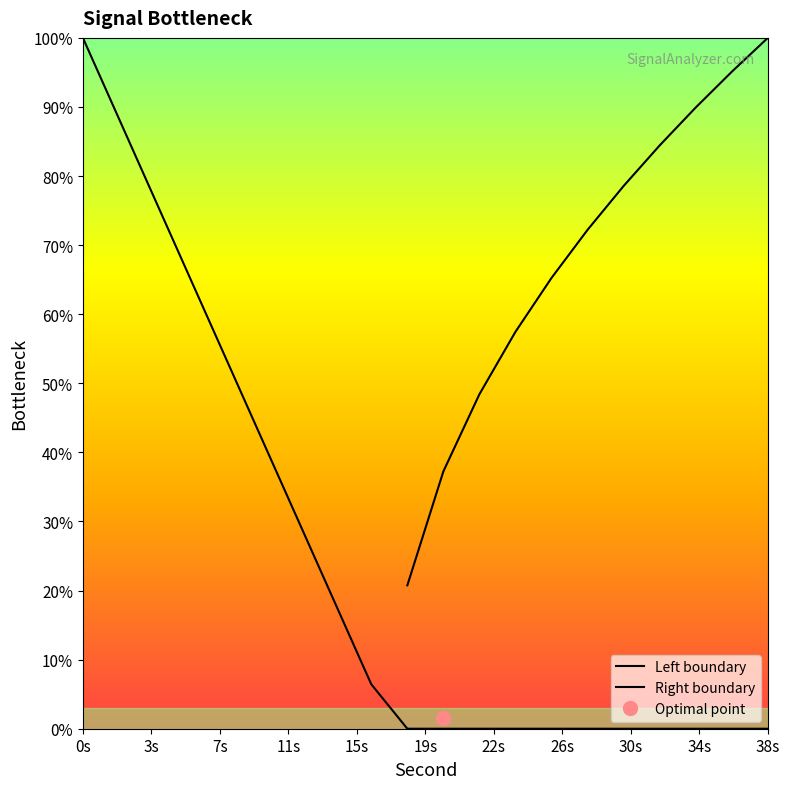

True or false: Right boundary and Left boundary intersect in this chart.

False